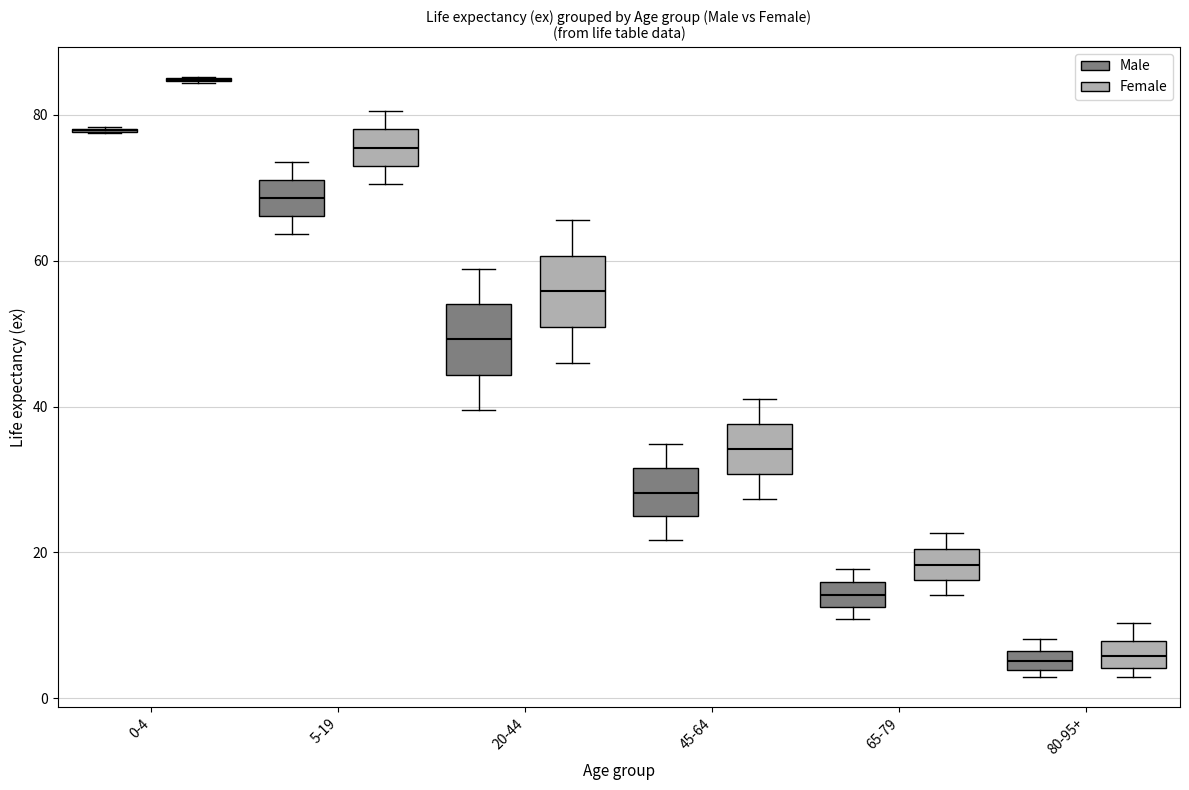

Where is the upper edge of the box for 80-95+ (Female) on the y-axis? The values are not printed on the chart, so give them approximately, as read against the axis.

8